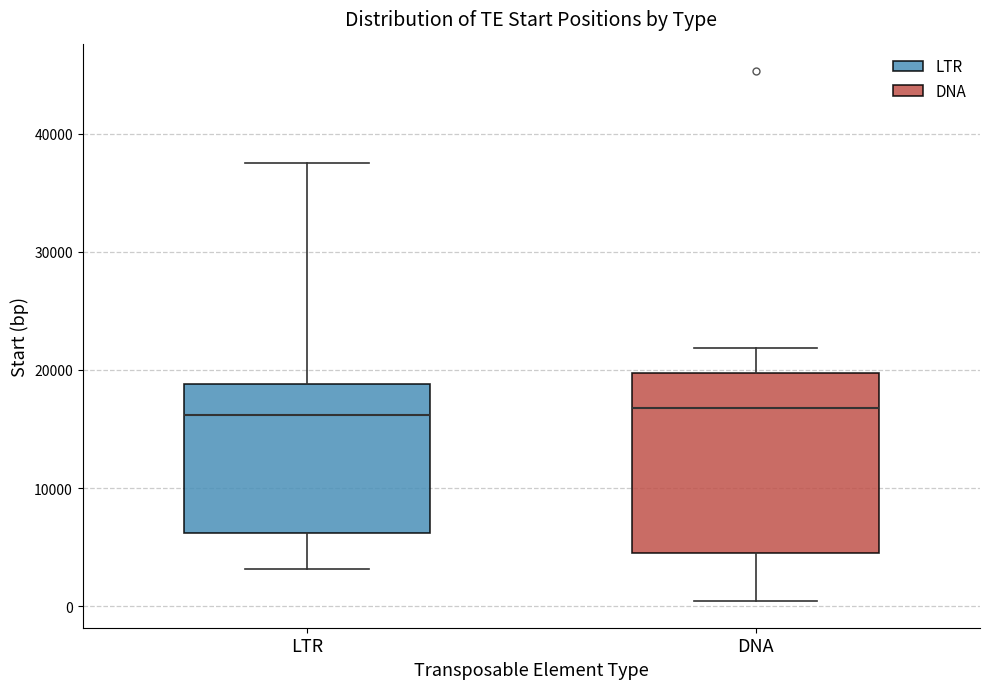

Which box is the tallest, from its lower edge to its upper edge?

DNA